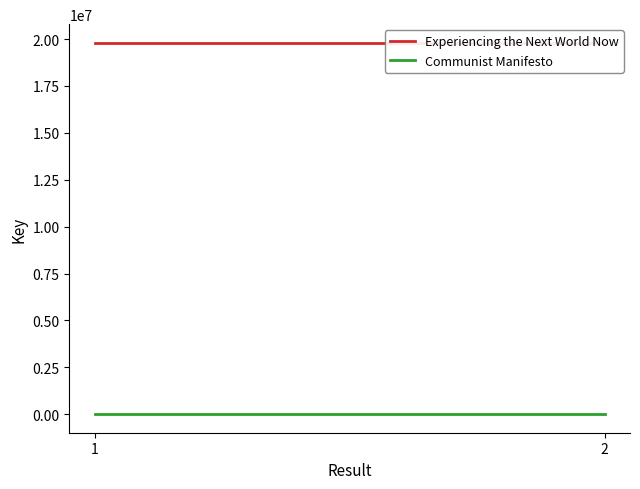

Reading left to right, transcribe all the data shown in this chart.

Experiencing the Next World Now: 19804643	19804643
Communist Manifesto: 1659	1659